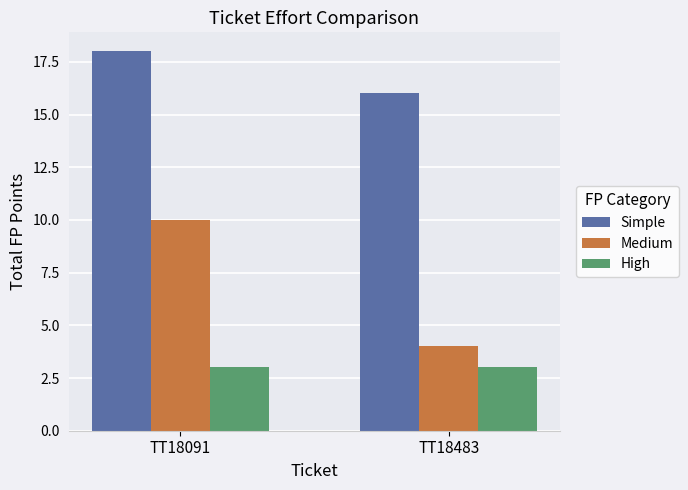

At TT18091, list the series in order from smallest to largest.

High, Medium, Simple